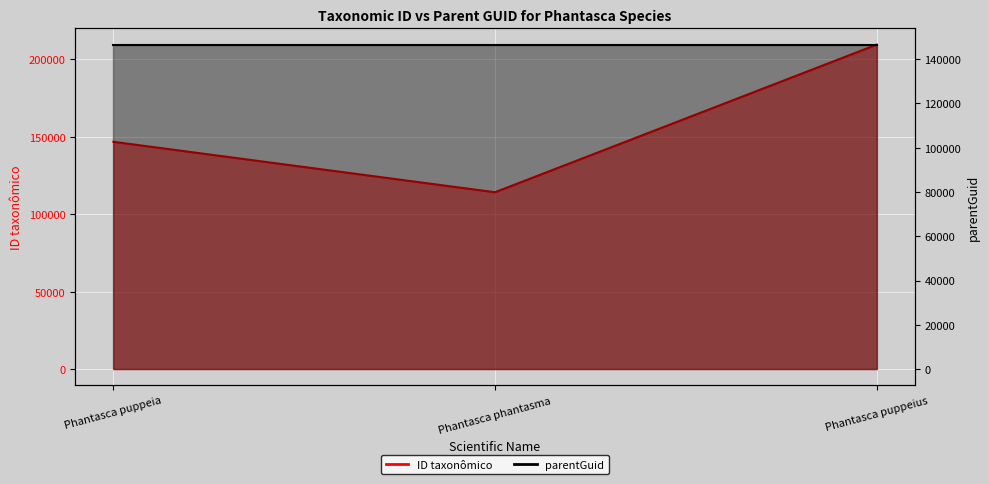

How many data points does each series have?

3